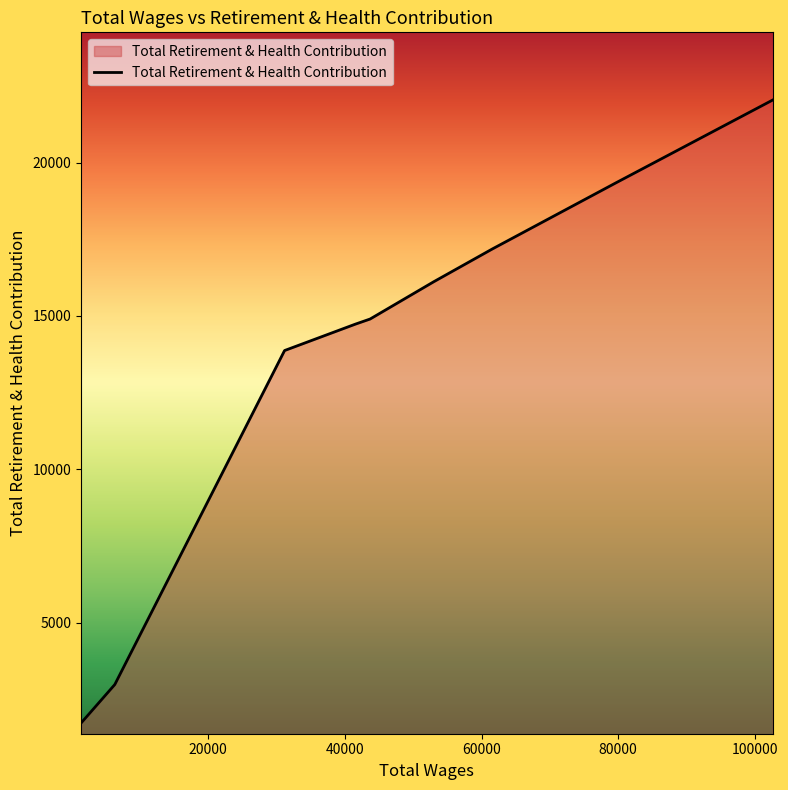

How many lines are shown in the chart?

1